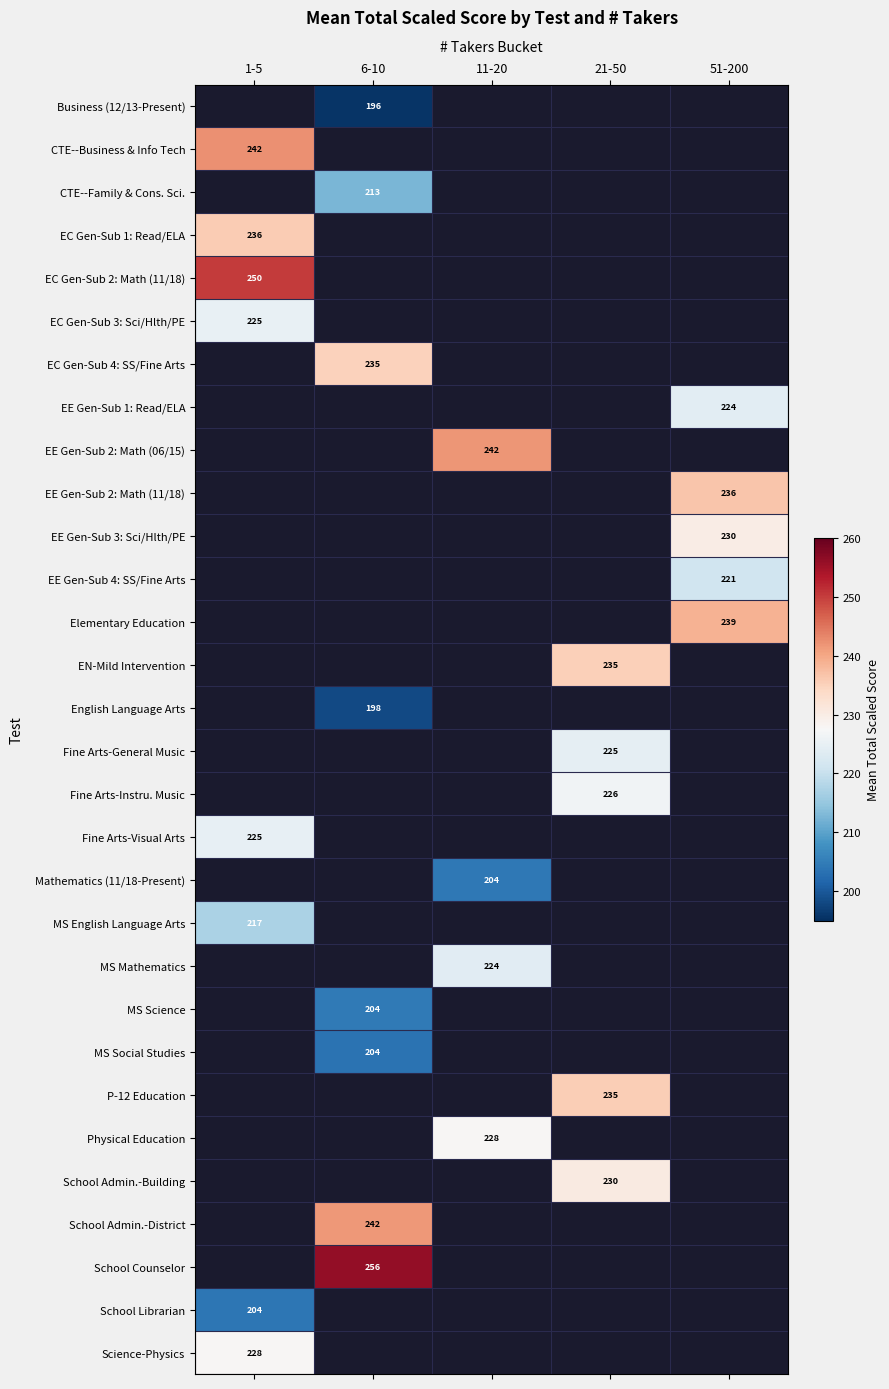

True or false: English Language Arts has a value of 293.7 at 6-10.

False